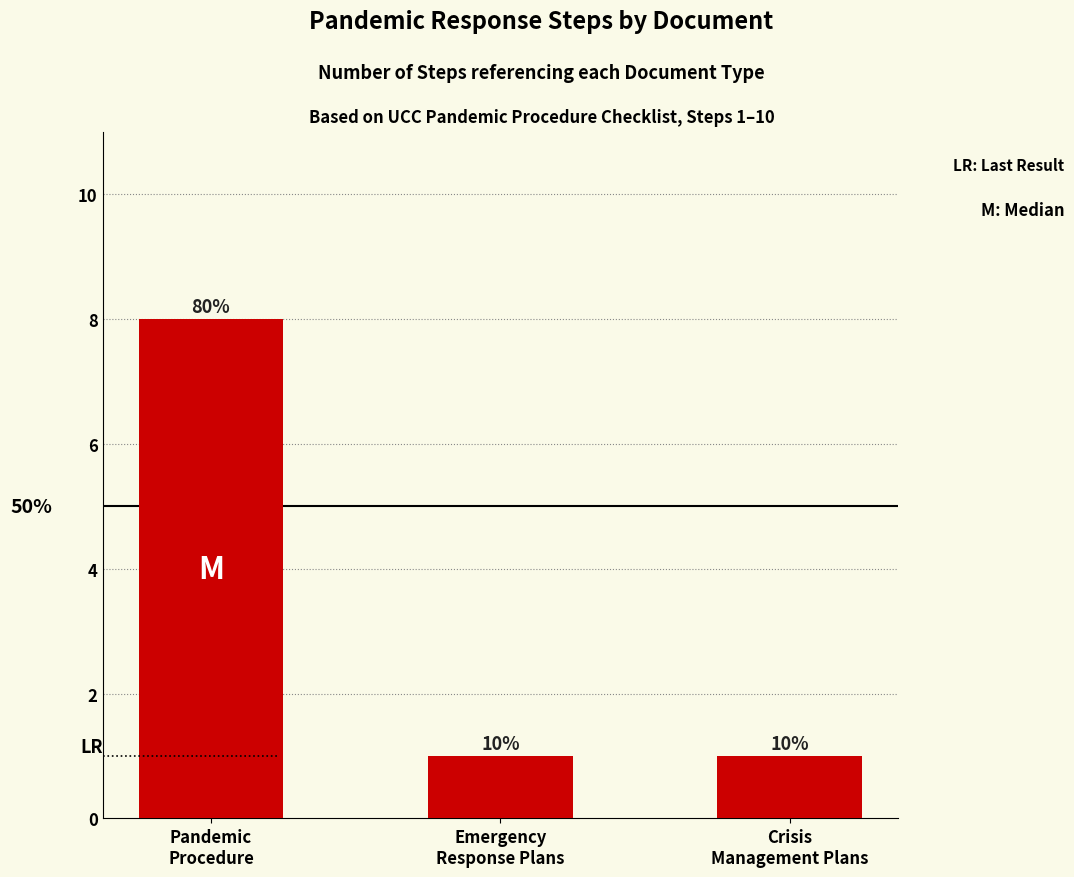

What is the value of the 2nd bar from the left?

1